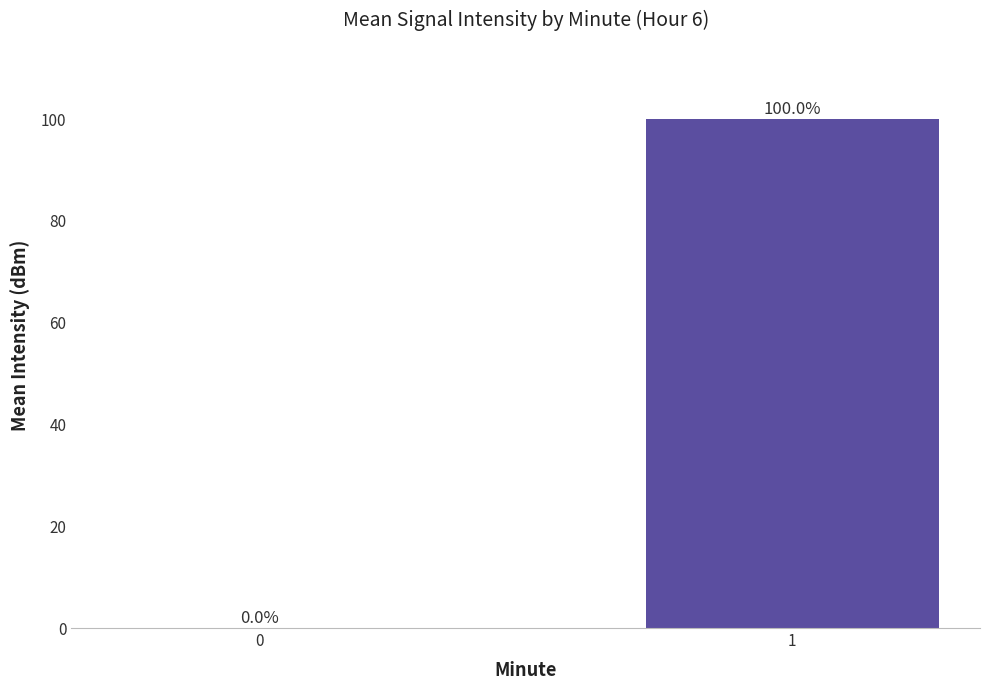

What is the approximate value at 1?

100